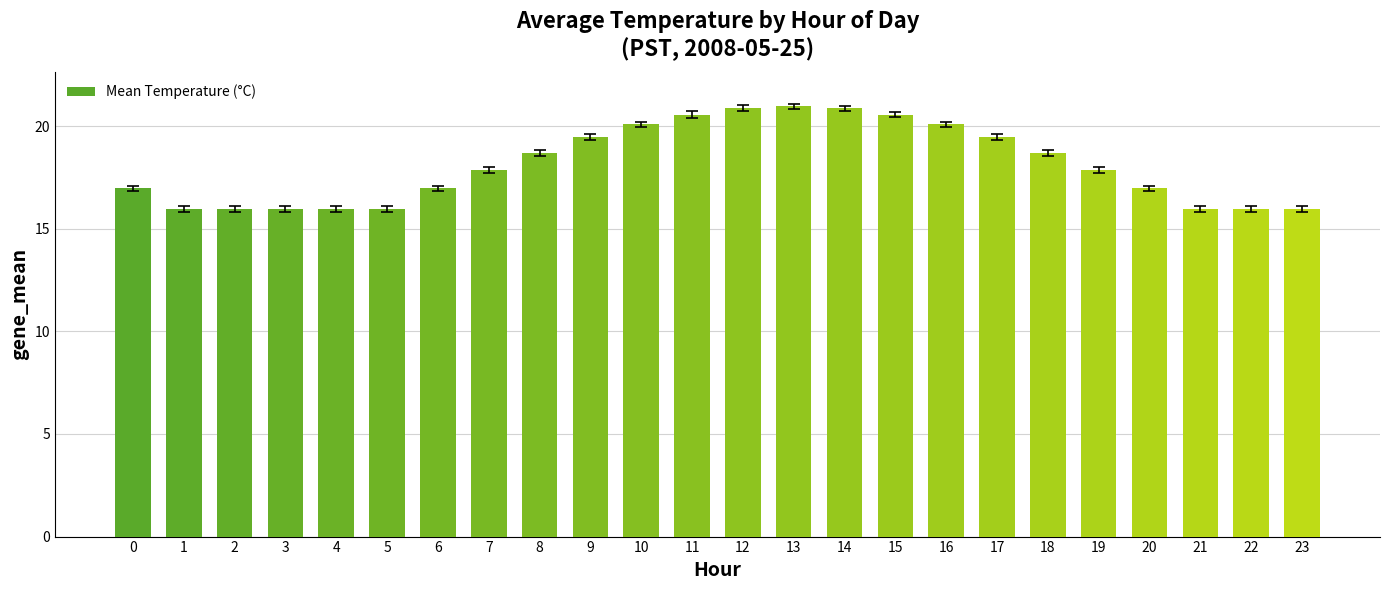

The chart shows a value of 16.0 at 1. True or false?

True